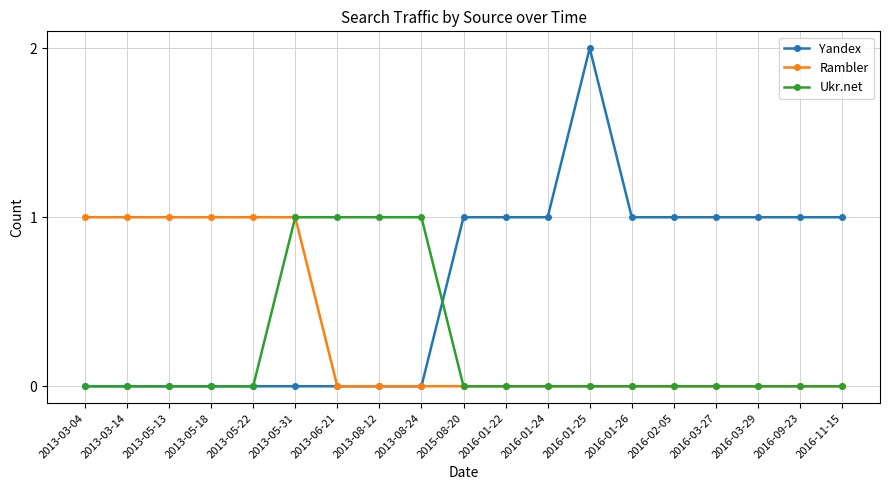

What is the spread (max minus min) of values at 2013-05-18?

1